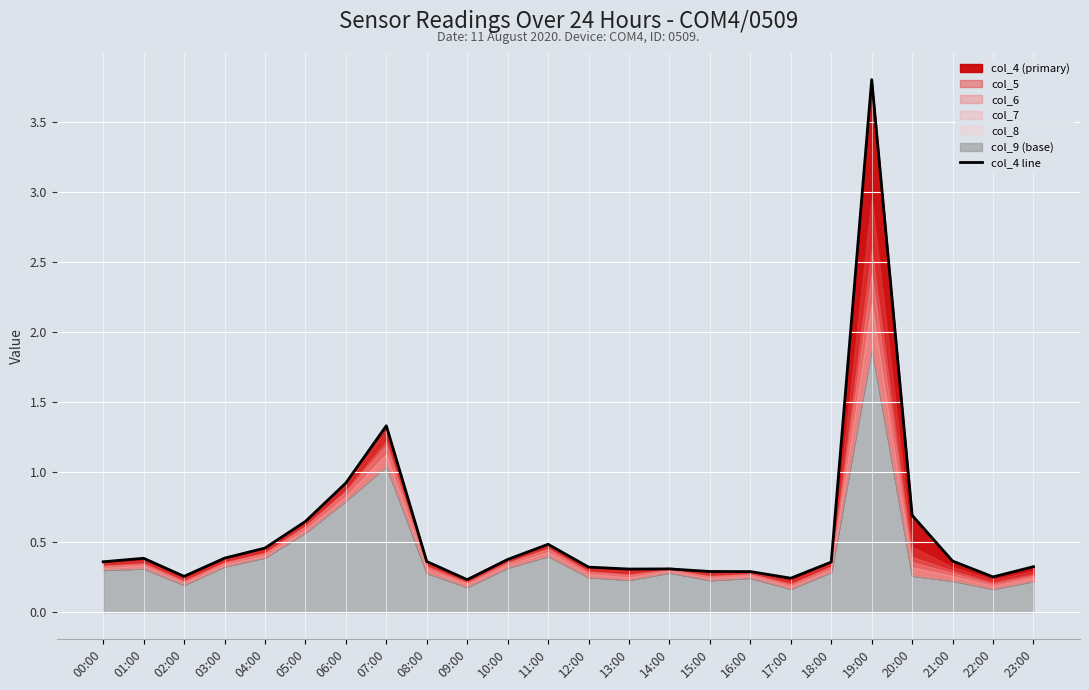

The value at 13:00 is 0.4. True or false?

False